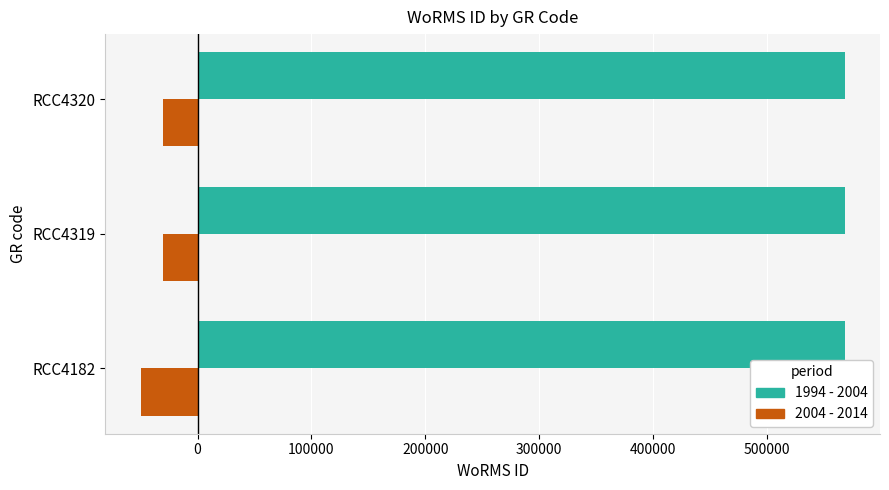

What is the maximum value shown in the chart?

568243